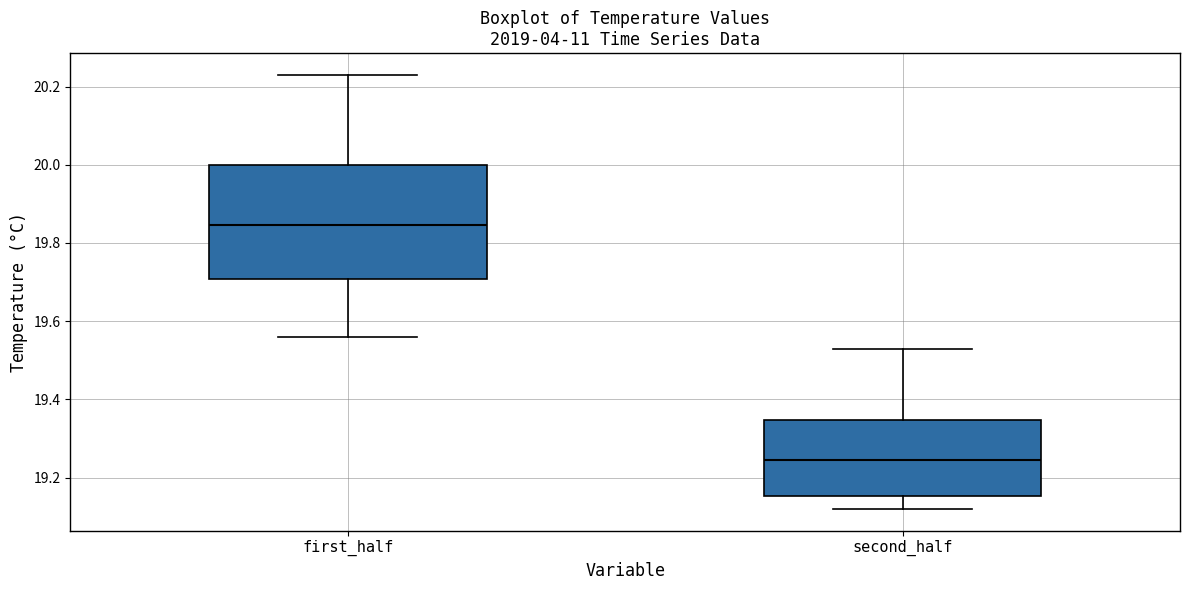

Where is the lower edge of the box for second_half on the y-axis? The values are not printed on the chart, so give them approximately, as read against the axis.

19.16